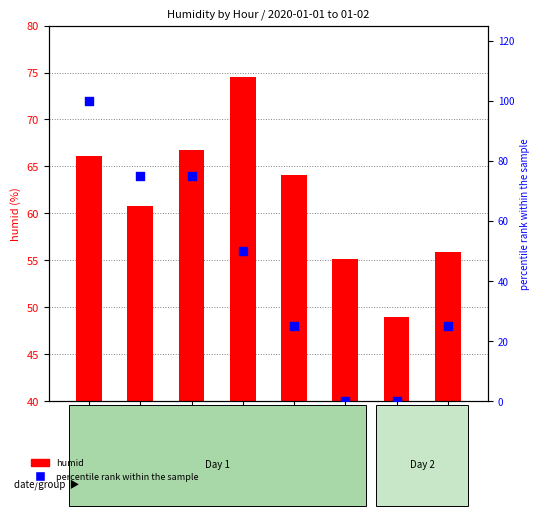

Which series contains the highest Y value?

percentile rank within the sample